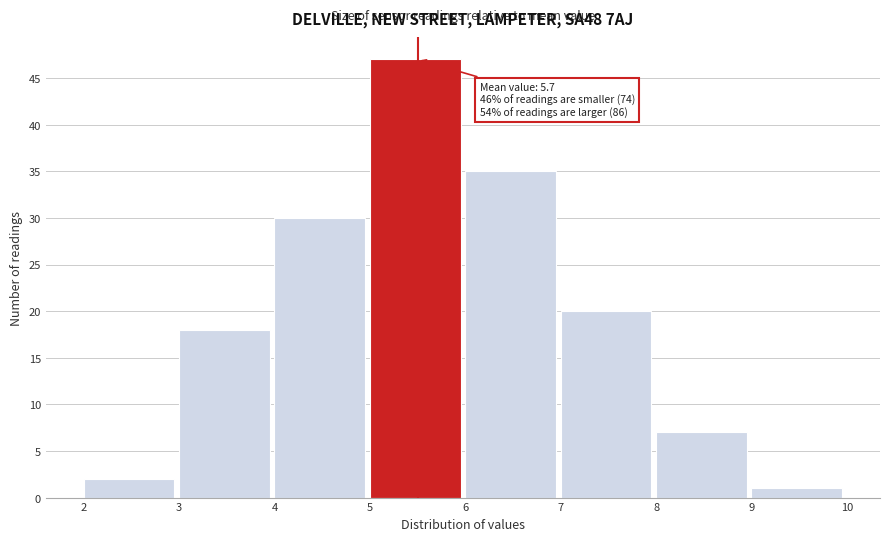

Over which range of the x-axis is the bar tallest?

5 to 6